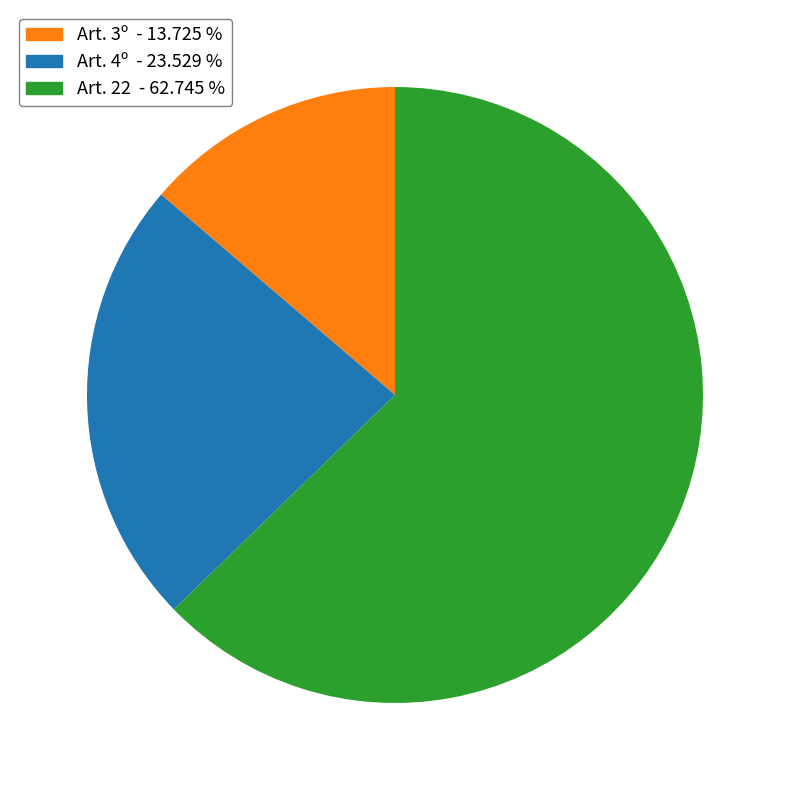

Is there any slice that represents more than half of the pie?

Yes